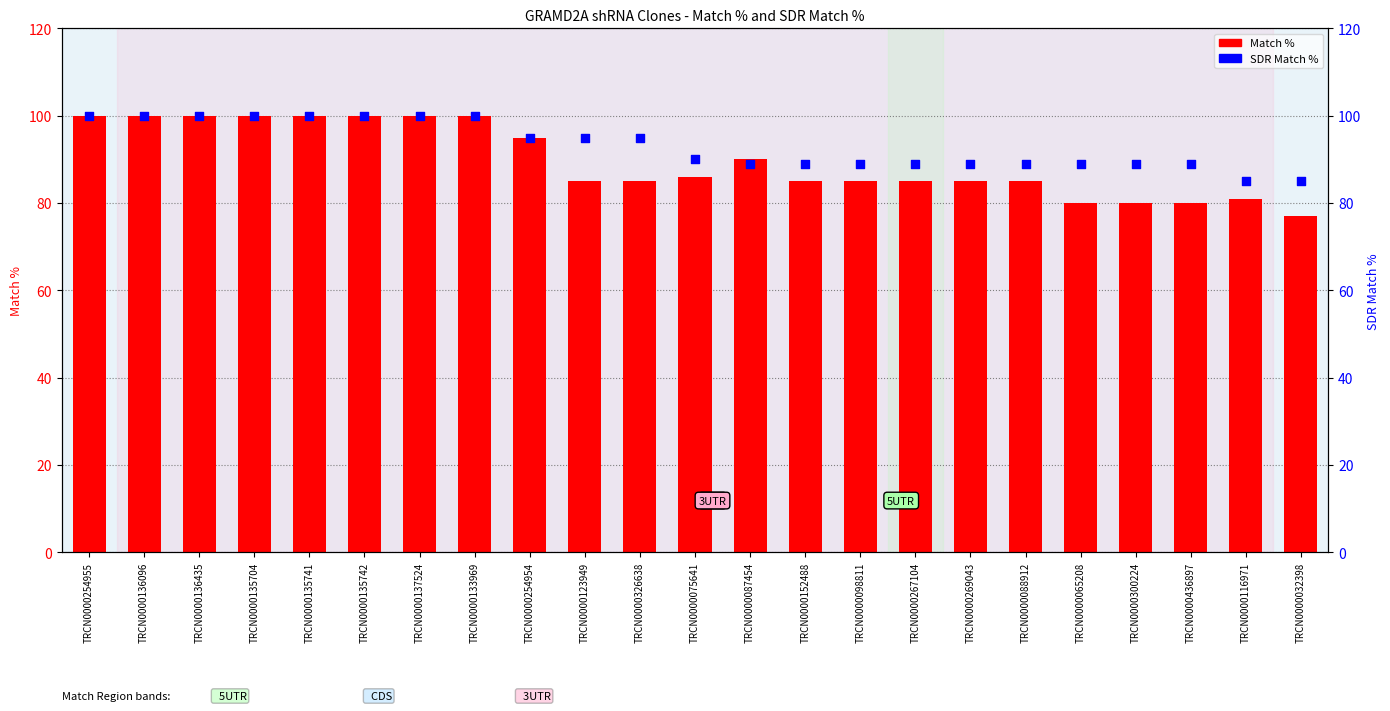

Which series reaches the maximum Y coordinate?

Match %